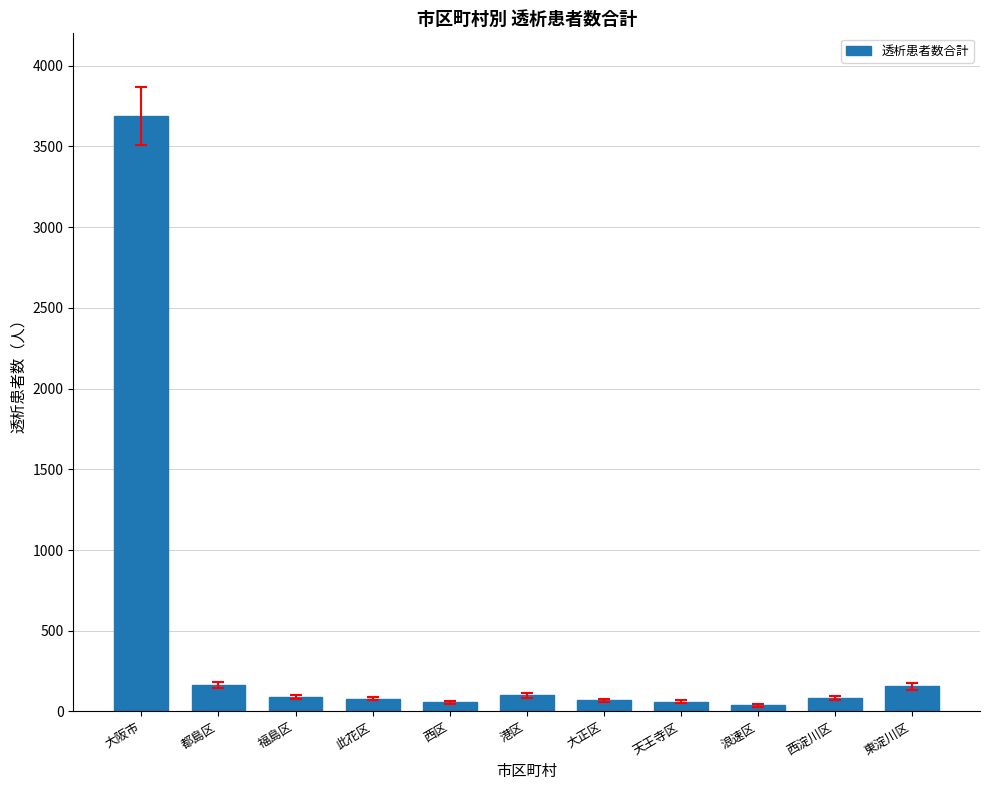

How many bars are there in total?

11